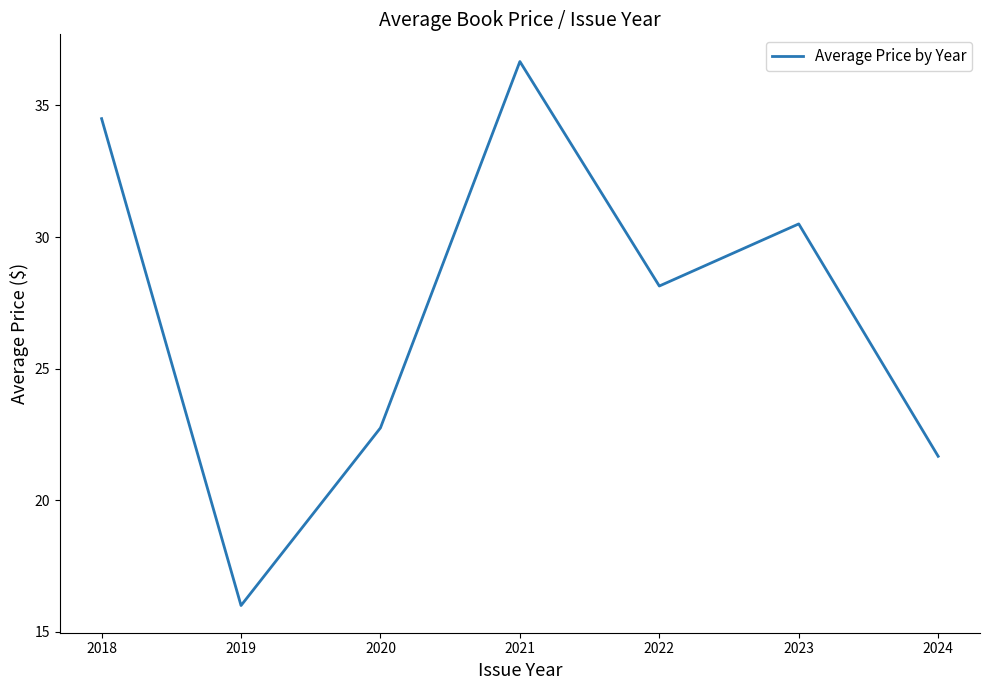

Count the number of values greater than 28.

4